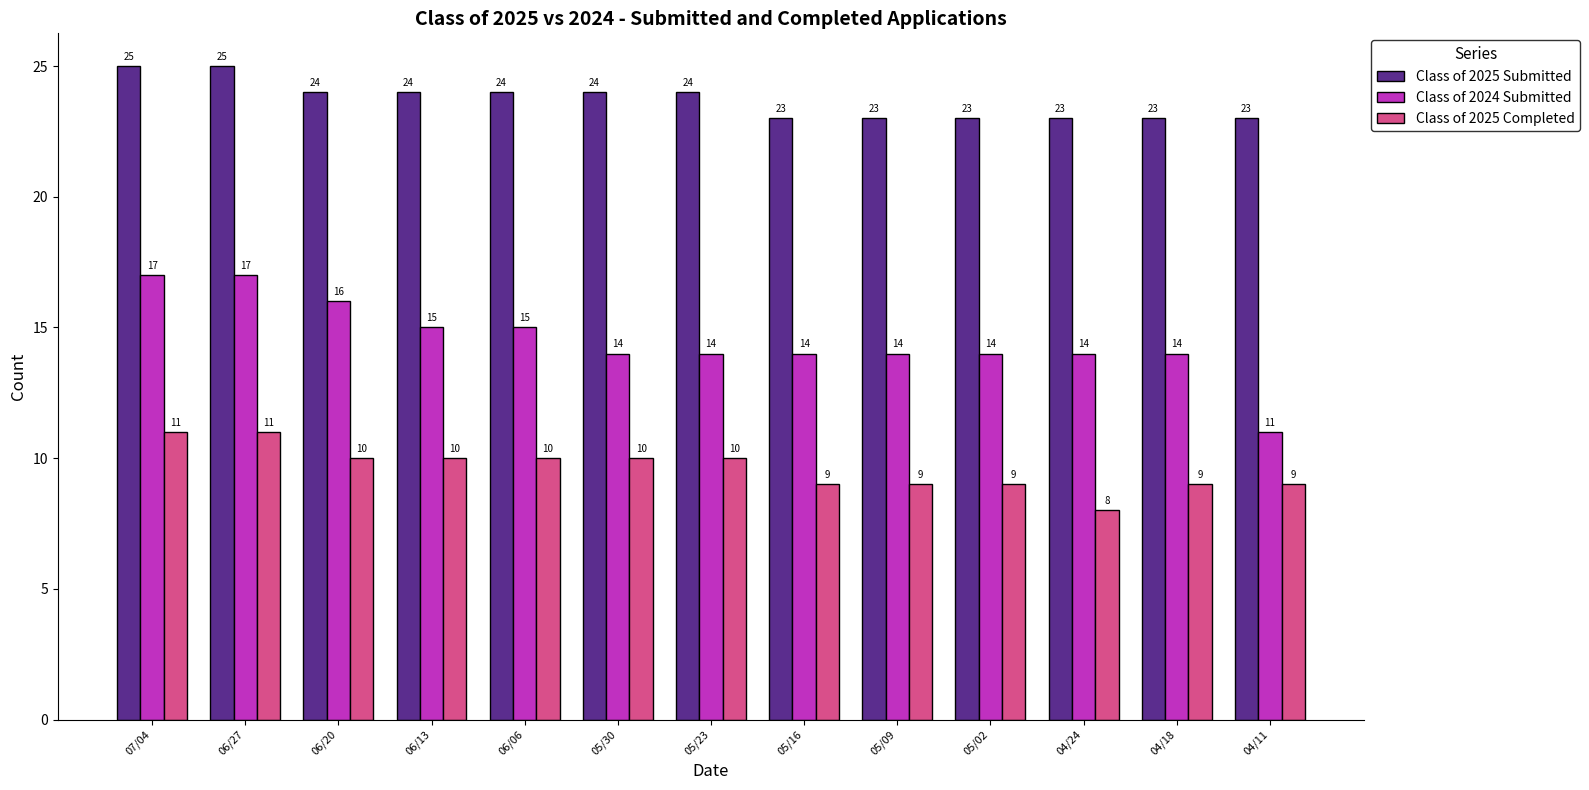

Which category has the lowest value across all series?

04/24